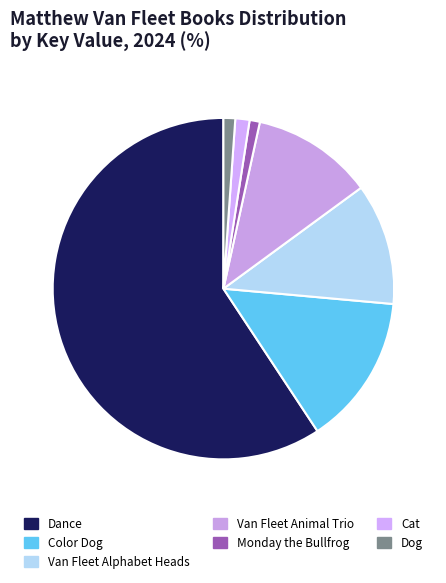

Do Dance and Dog together represent more than half of the pie?

Yes